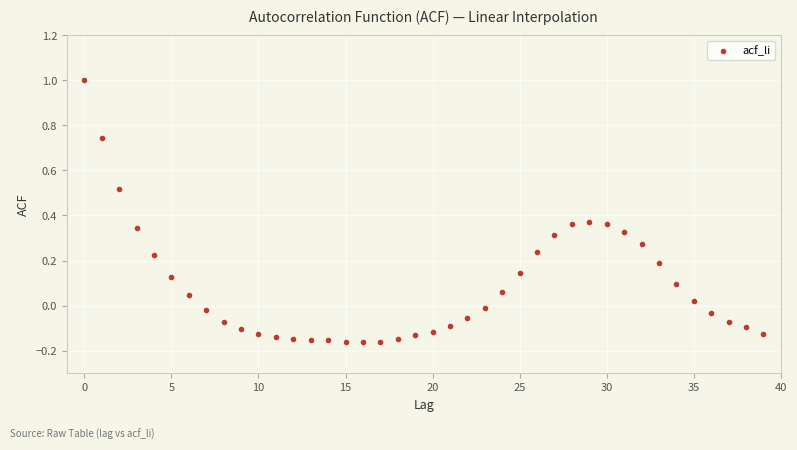

What is the range of Y values (max minus min)?

1.2